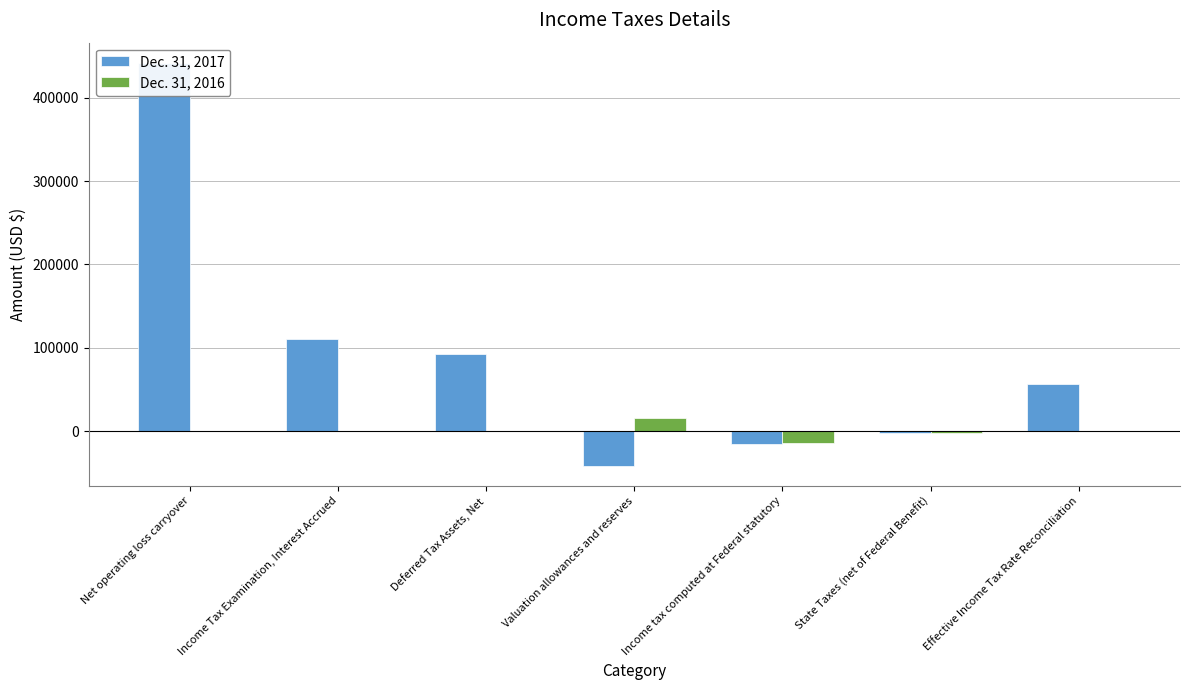

What is the label of the 3rd bar from the left?

Deferred Tax Assets, Net